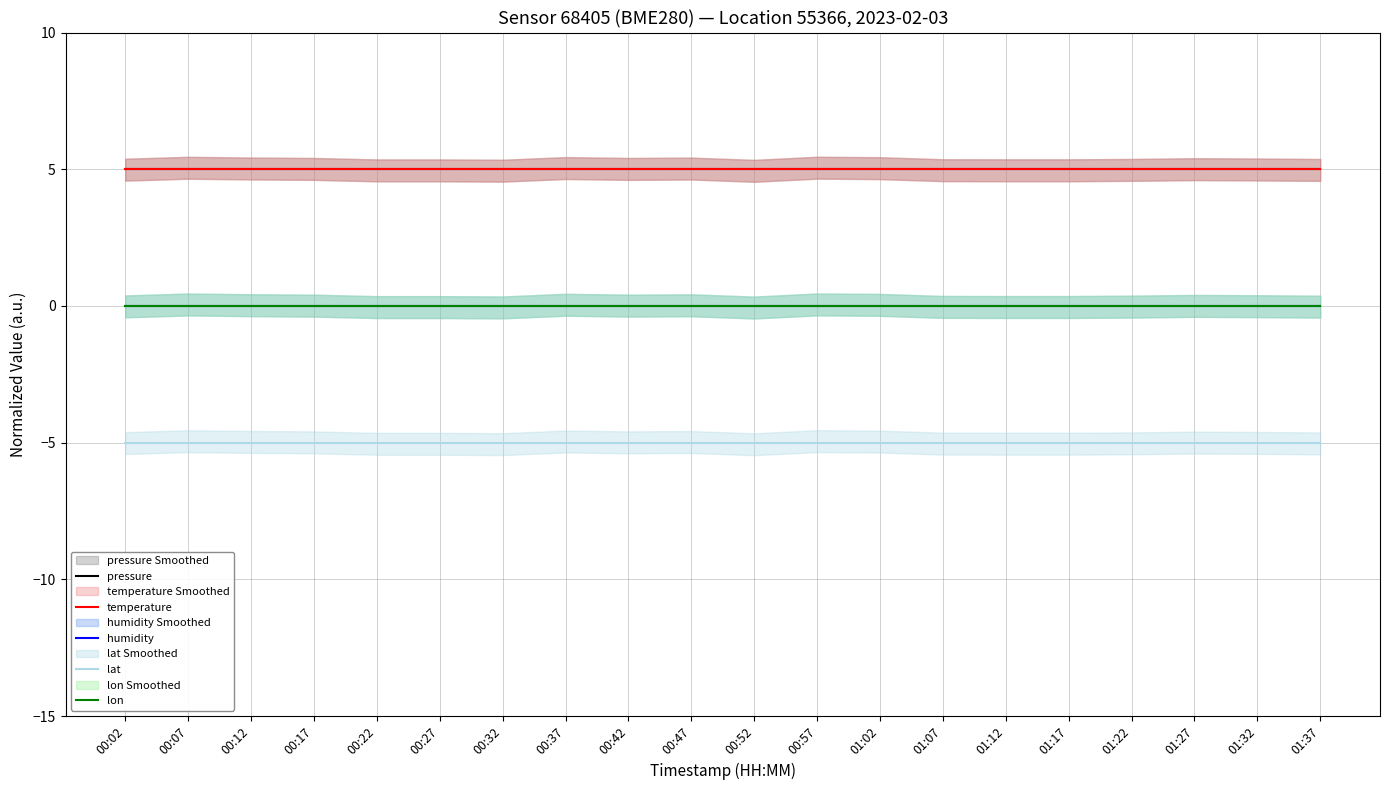

Reading right to left, extract all data points from this chart.

pressure: 01:37=5	01:32=5	01:27=5	01:22=5	01:17=5	01:12=5	01:07=5	01:02=5	00:57=5	00:52=5	00:47=5	00:42=5	00:37=5	00:32=5	00:27=5	00:22=5	00:17=5	00:12=5	00:07=5	00:02=5
temperature: 01:37=5	01:32=5	01:27=5	01:22=5	01:17=5	01:12=5	01:07=5	01:02=5	00:57=5	00:52=5	00:47=5	00:42=5	00:37=5	00:32=5	00:27=5	00:22=5	00:17=5	00:12=5	00:07=5	00:02=5
humidity: 01:37=0	01:32=0	01:27=0	01:22=0	01:17=0	01:12=0	01:07=0	01:02=0	00:57=0	00:52=0	00:47=0	00:42=0	00:37=0	00:32=0	00:27=0	00:22=0	00:17=0	00:12=0	00:07=0	00:02=0
lat: 01:37=-5	01:32=-5	01:27=-5	01:22=-5	01:17=-5	01:12=-5	01:07=-5	01:02=-5	00:57=-5	00:52=-5	00:47=-5	00:42=-5	00:37=-5	00:32=-5	00:27=-5	00:22=-5	00:17=-5	00:12=-5	00:07=-5	00:02=-5
lon: 01:37=0	01:32=0	01:27=0	01:22=0	01:17=0	01:12=0	01:07=0	01:02=0	00:57=0	00:52=0	00:47=0	00:42=0	00:37=0	00:32=0	00:27=0	00:22=0	00:17=0	00:12=0	00:07=0	00:02=0